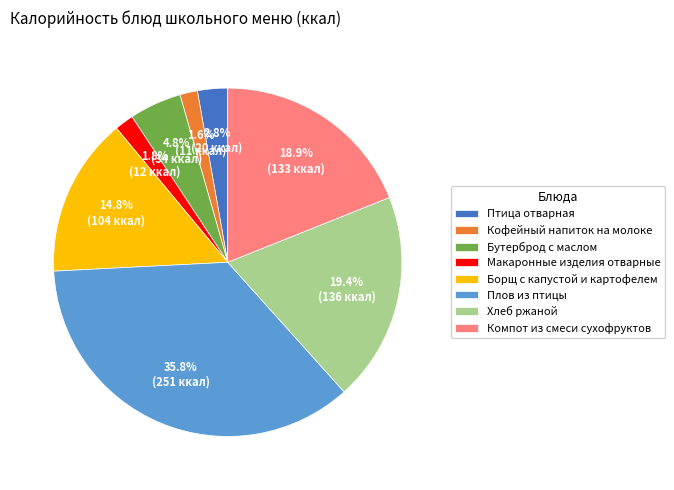

What percentage is NOT represented by Птица отварная?

97.2%